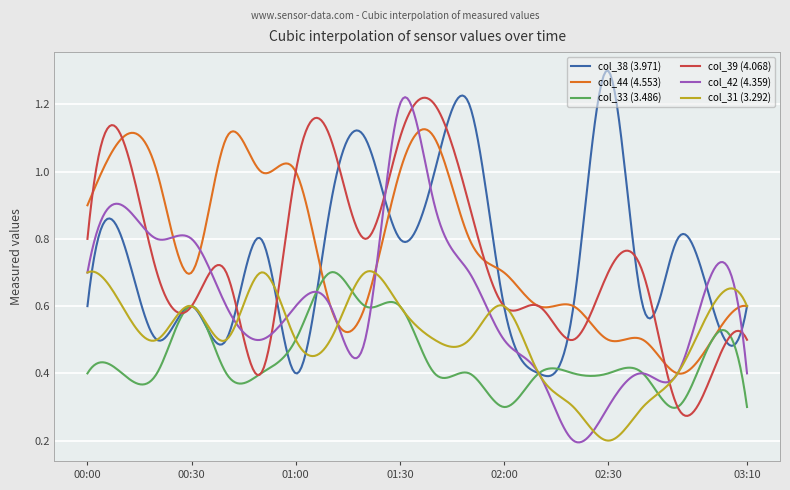

Does the chart display data point markers on the line(s)?

No